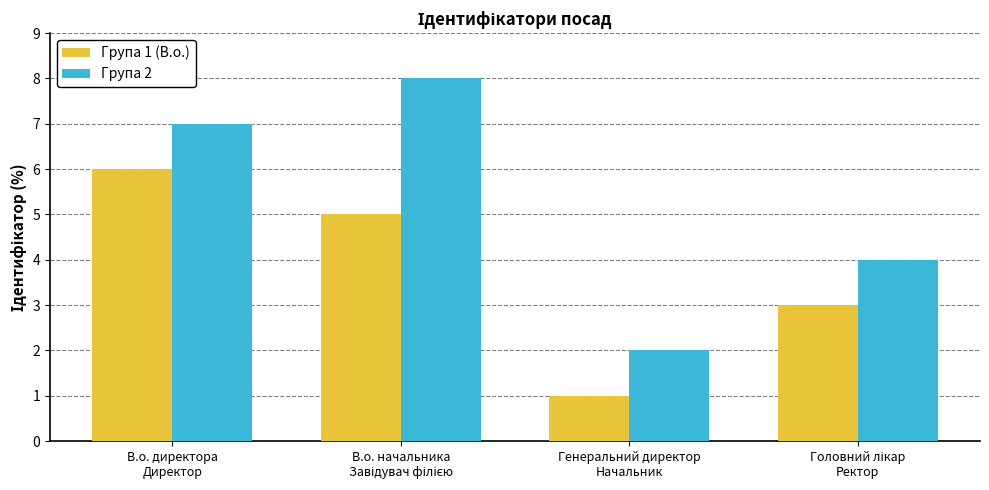

The value of Група 1 (В.о.) at В.о. директора
Директор is 4. True or false?

False